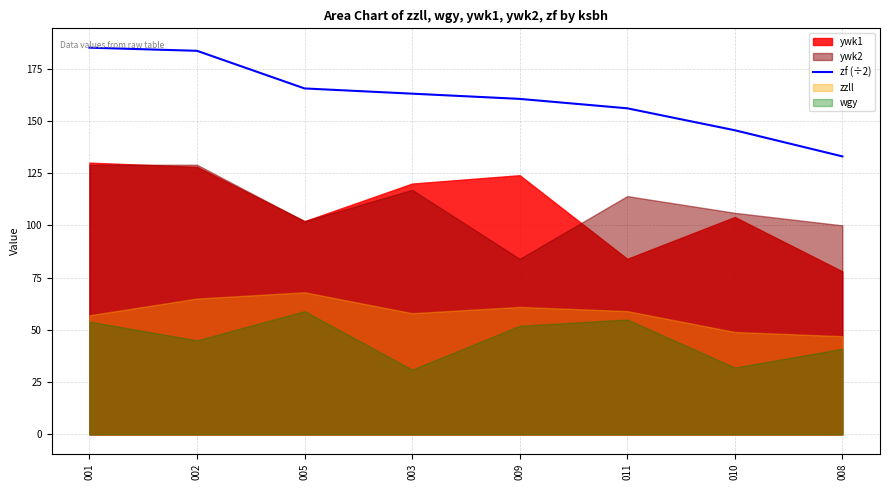

Where does the data first go above 163?

001